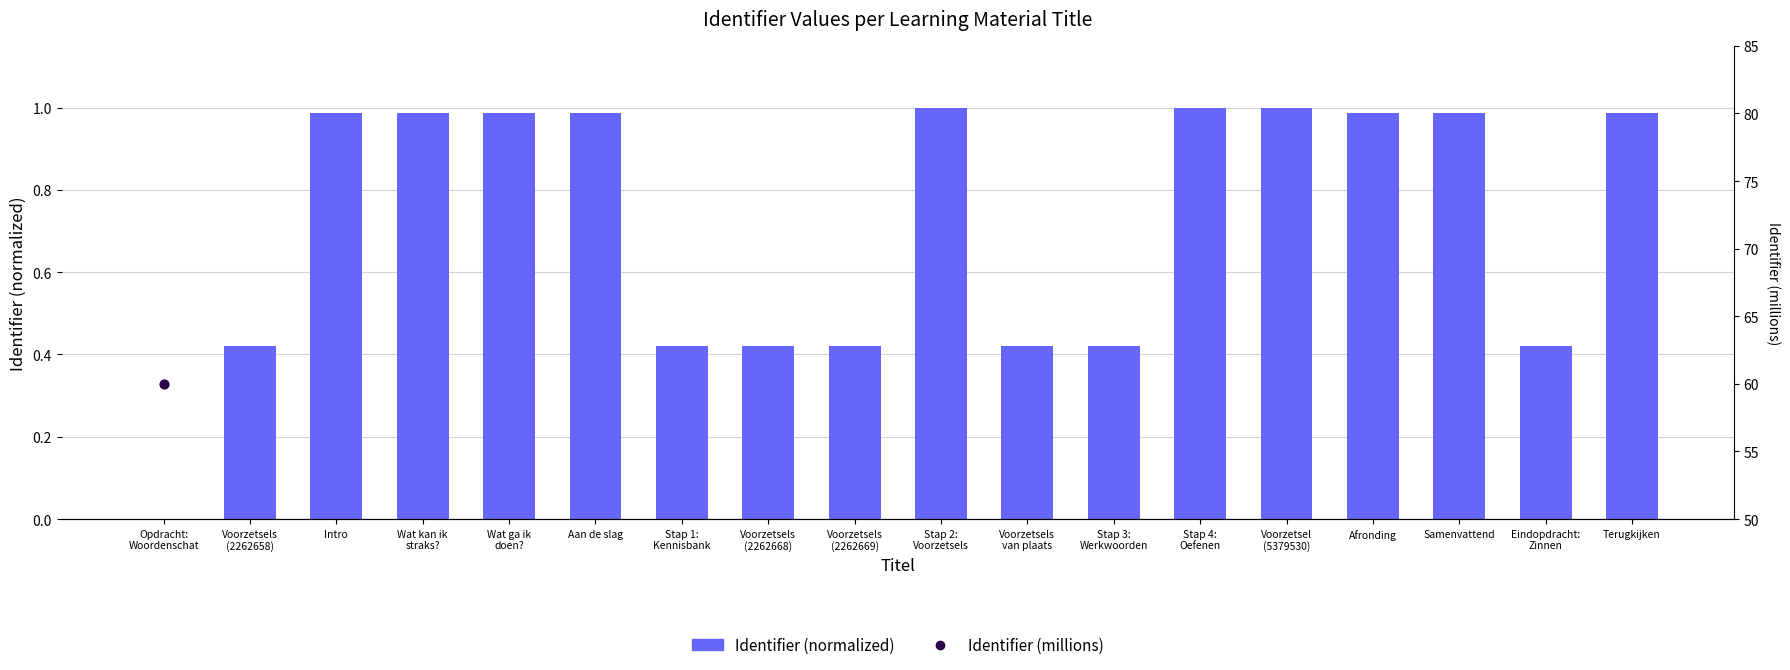

Which series has the largest total across all categories?

Identifier (millions)